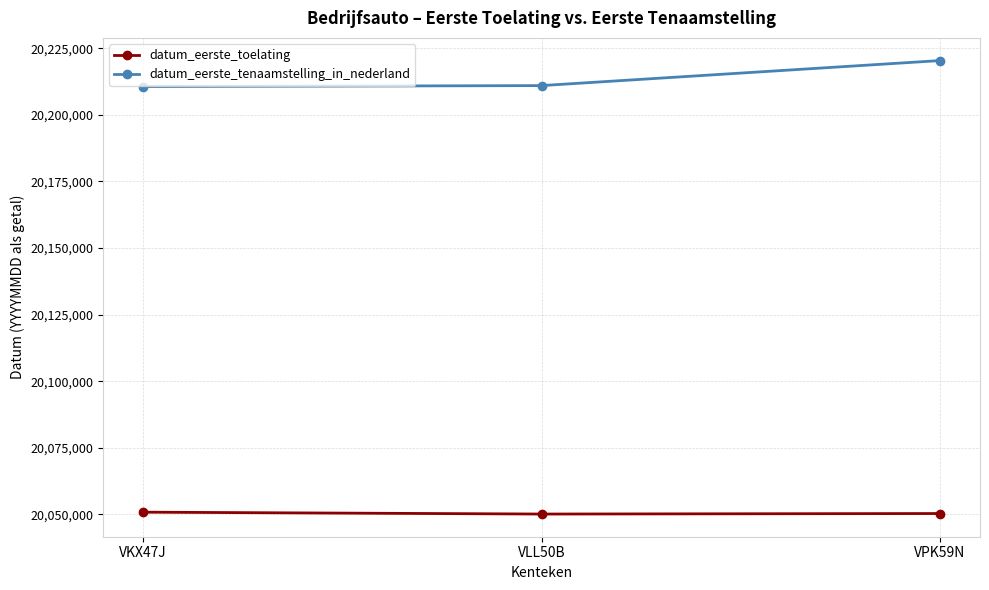

What is the label of the 2nd point from the left?

VLL50B